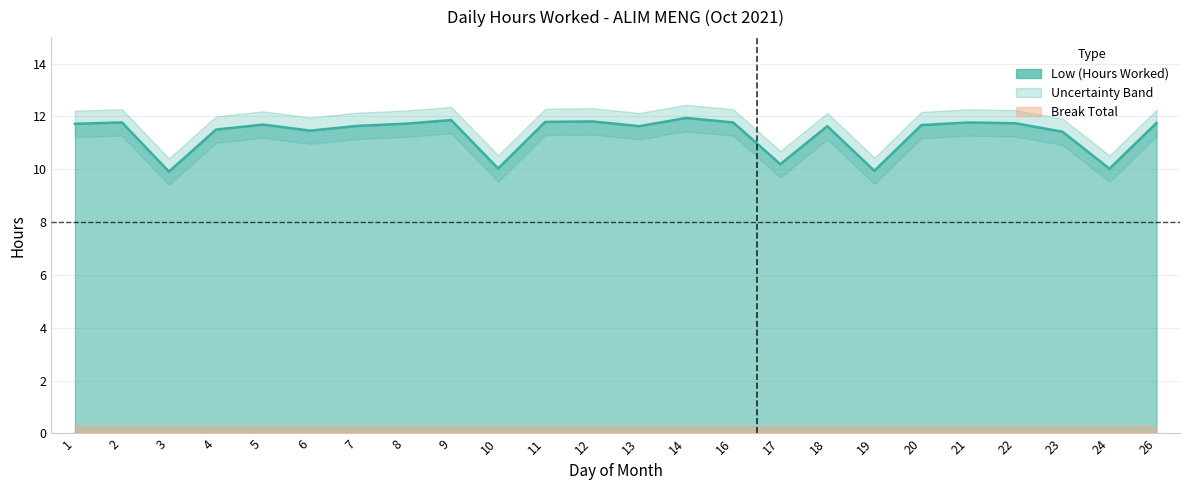

At which category does the data reach its first local peak?

2